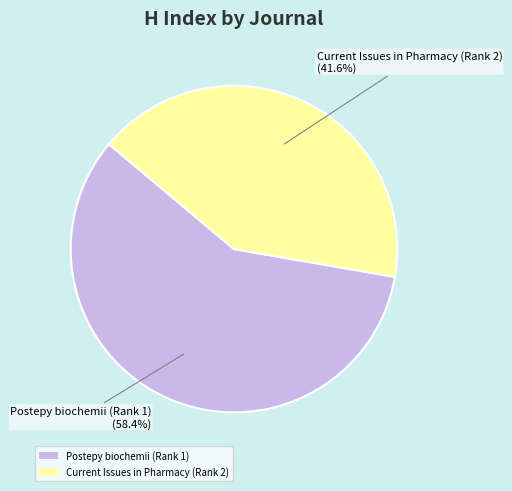

What is the smallest slice in the pie chart?

Current Issues in Pharmacy (Rank 2)